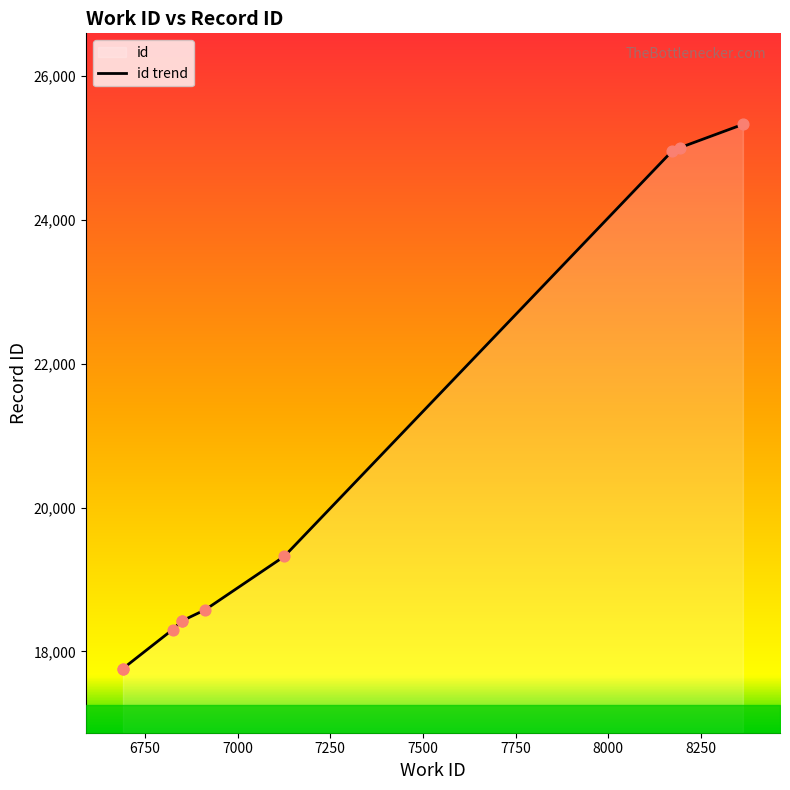

Between 6691 and 8173, which is larger?

8173